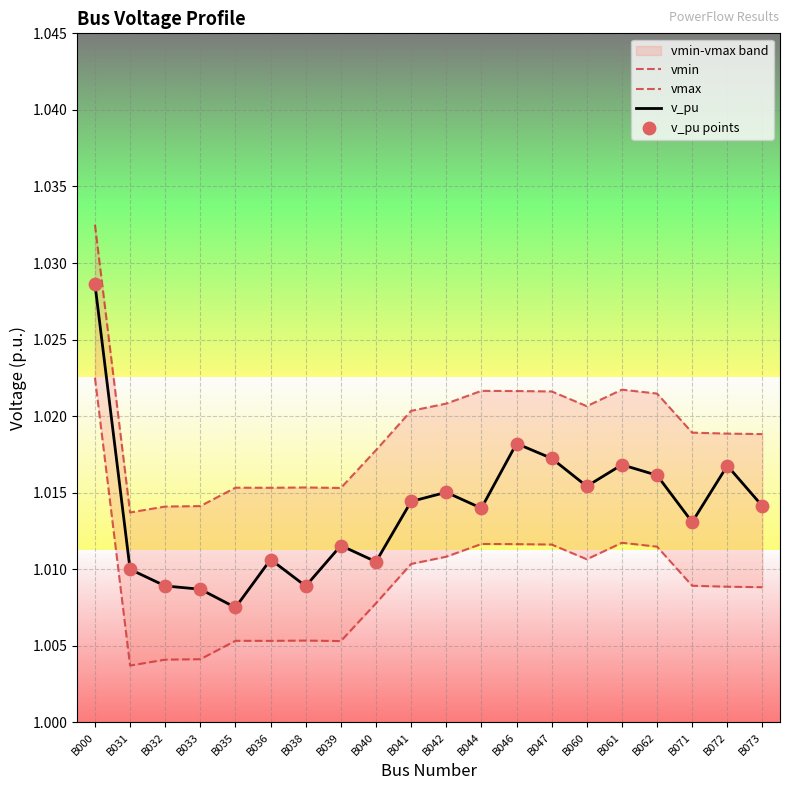

What is the total value across all series at B073?

4.1